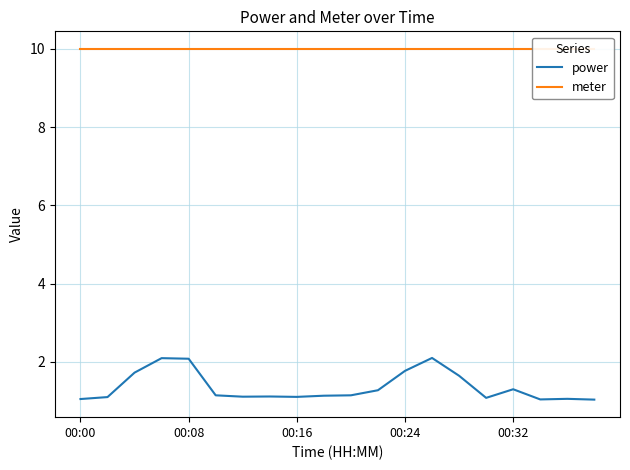

The power series shows 1.9 at 00:16. True or false?

False